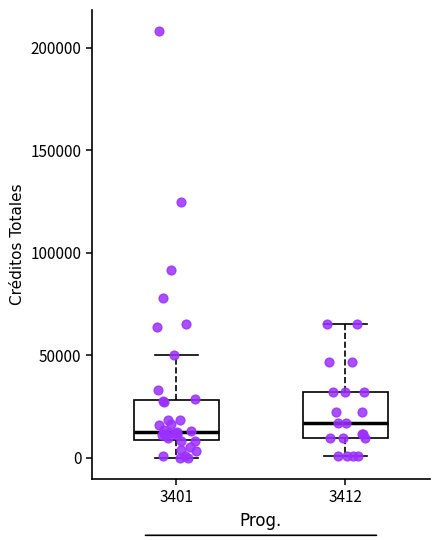

Reading left to right, read every box against the y-axis: the position of its median line, the range the box covers, and the ends of its whiskers. The values are not printed on the chart, so give them approximately, as read against the axis.

3401: median 15000, box 10000 to 30000, whiskers 0 to 50000
3412: median 15000, box 10000 to 30000, whiskers 0 to 65000